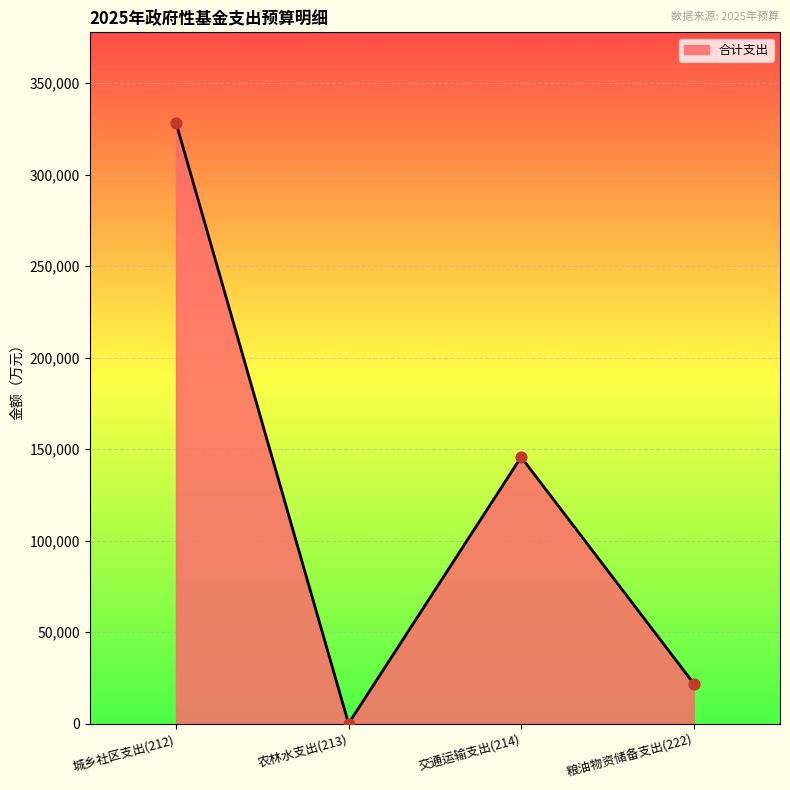

What is the change in value from 农林水支出(213) to 粮油物资储备支出(222)?

+21881.5